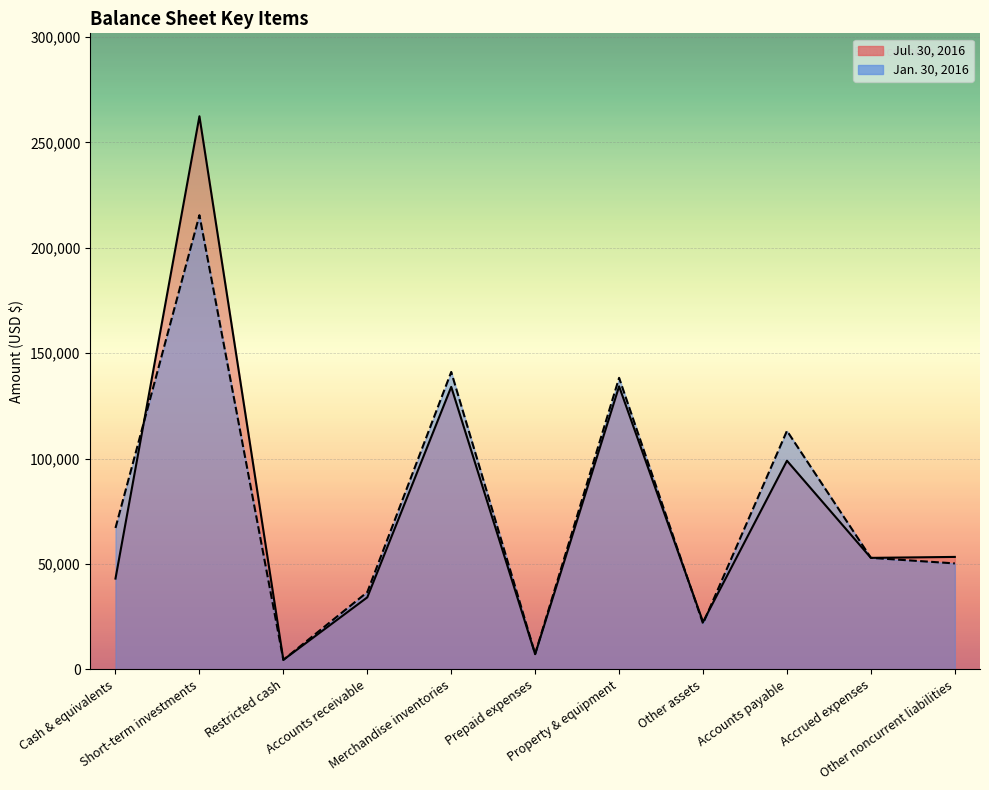

How many intersections are there between Jan. 30, 2016 and Jul. 30, 2016?

5